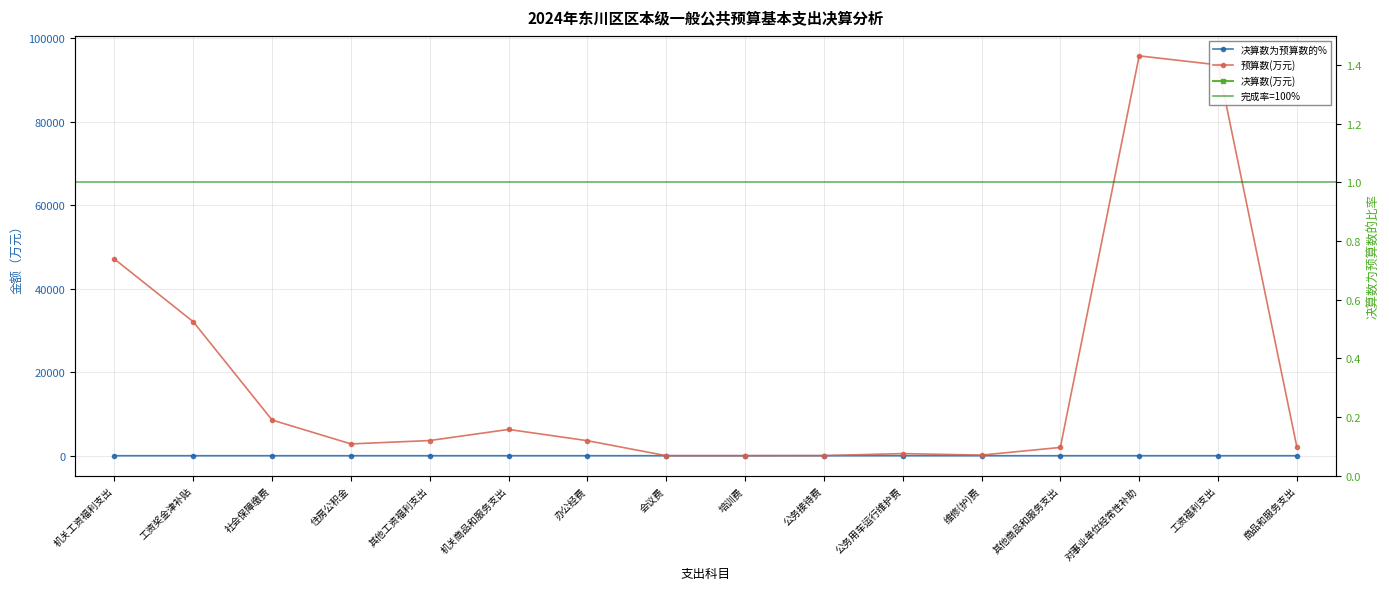

True or false: 决算数(万元) has more than 0 interior local peaks.

True